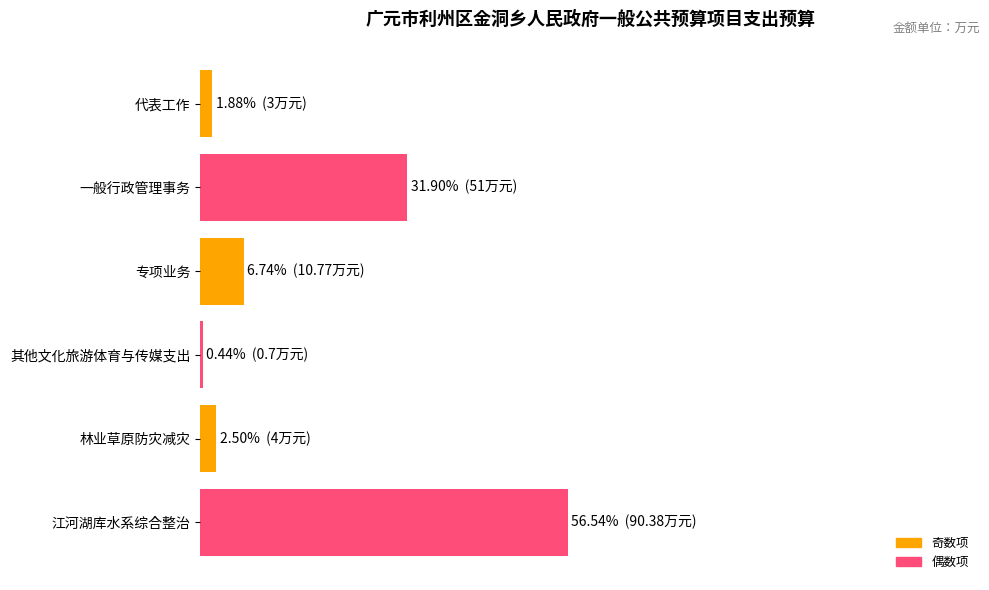

What is the greatest value displayed?

56.5